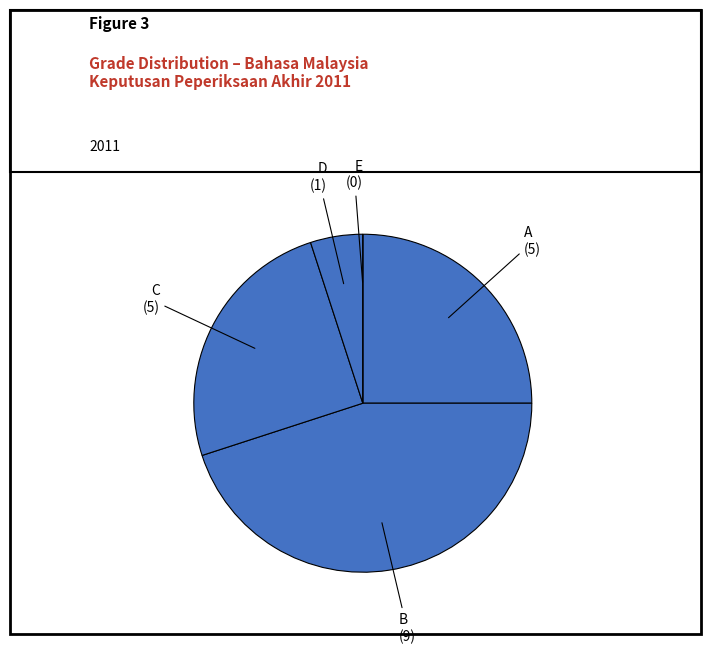

Does any single category account for the majority?

No